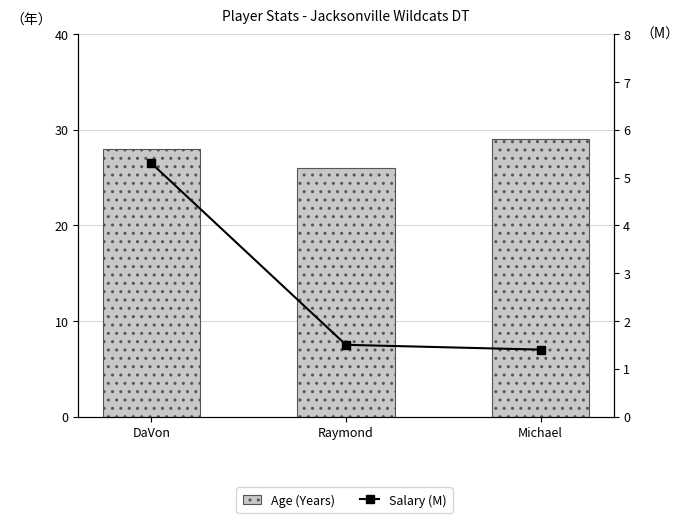

At which label does Age (Years) first exceed 28?

Michael